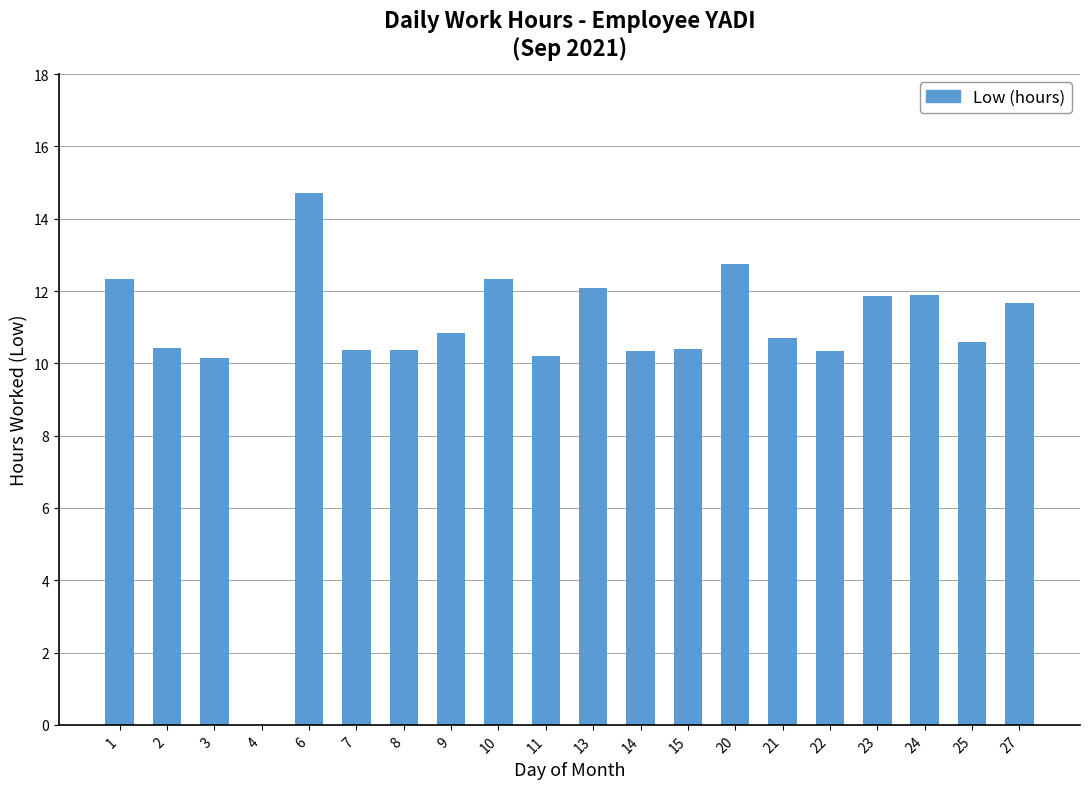

Which label corresponds to the largest value in the chart?

6